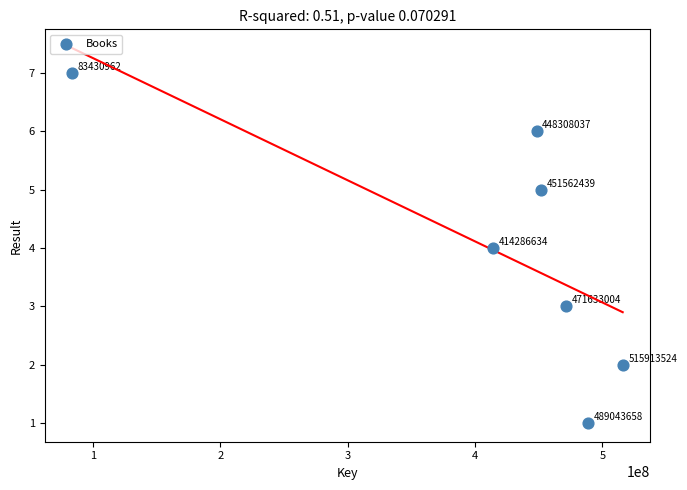

What Y value in the scatter plot is closest to 4?

4